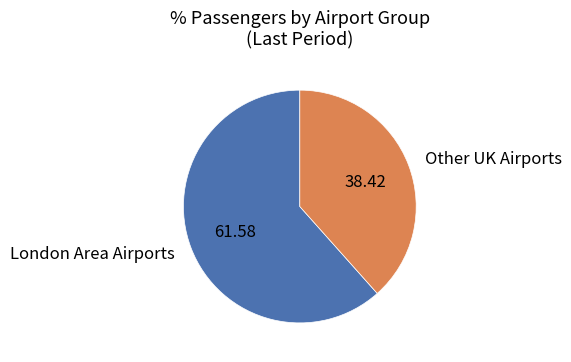

Rank the categories by value from lowest to highest.

Other UK Airports, London Area Airports